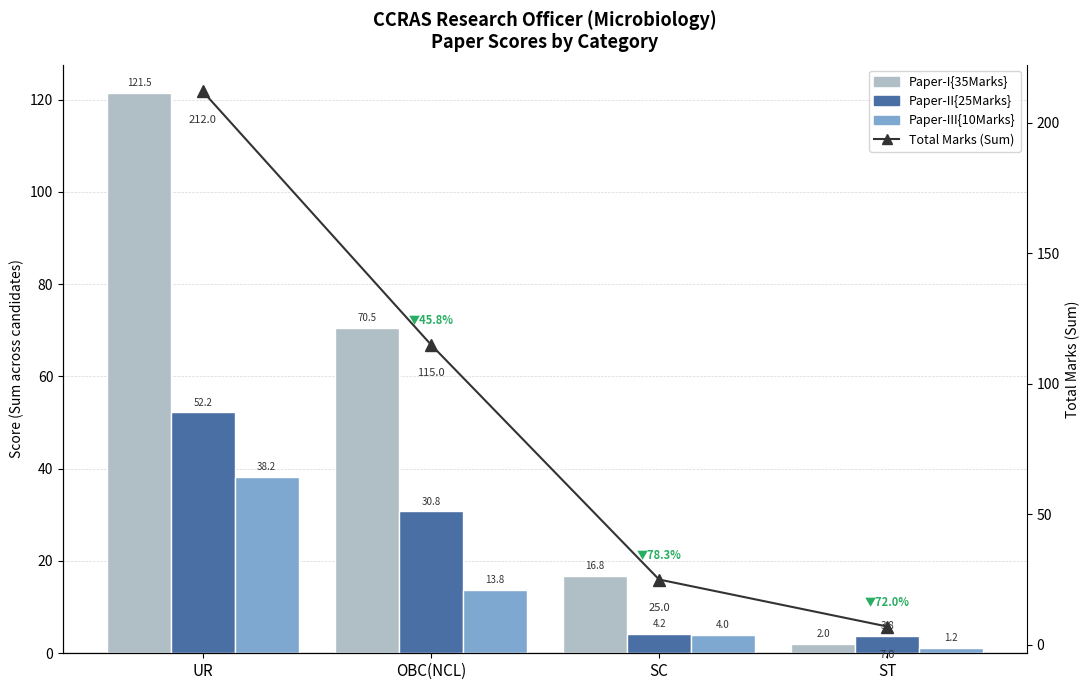

The Total Marks (Sum) series shows 2.9 at ST. True or false?

False